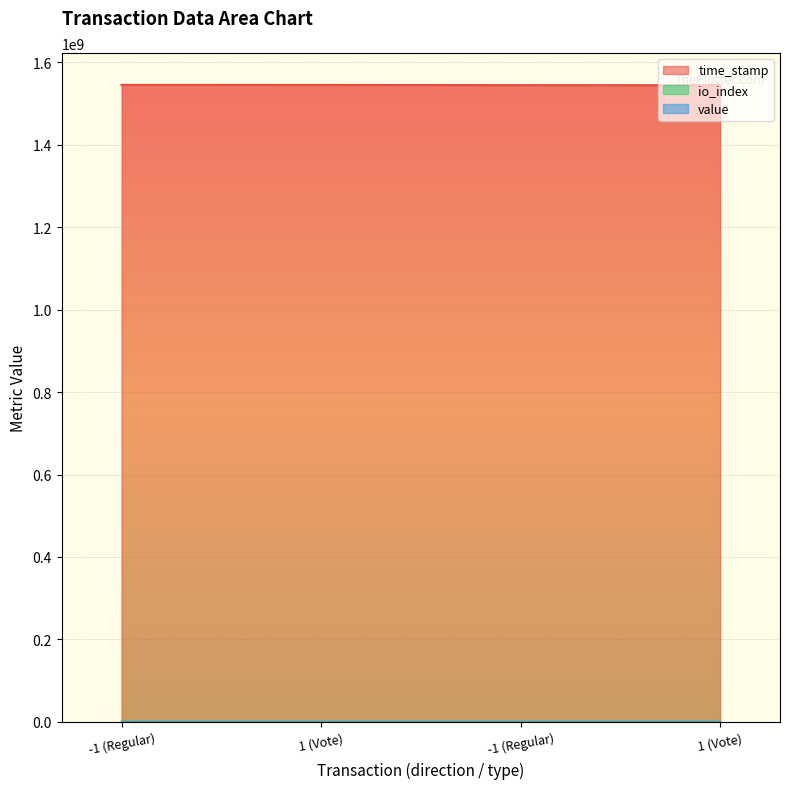

How many lines are shown in the chart?

3